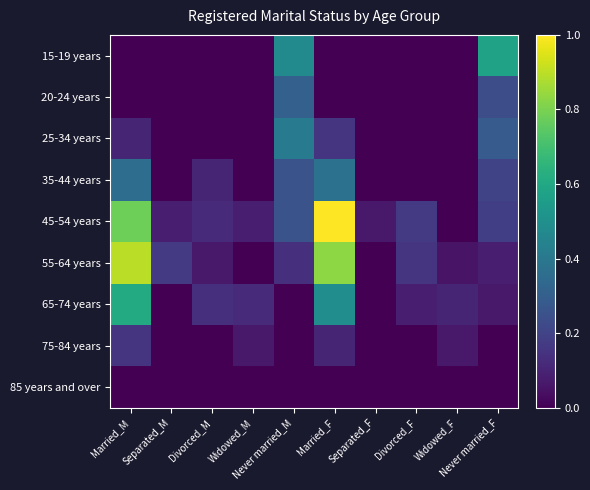

Which series has the largest total across all categories?

45-54 years